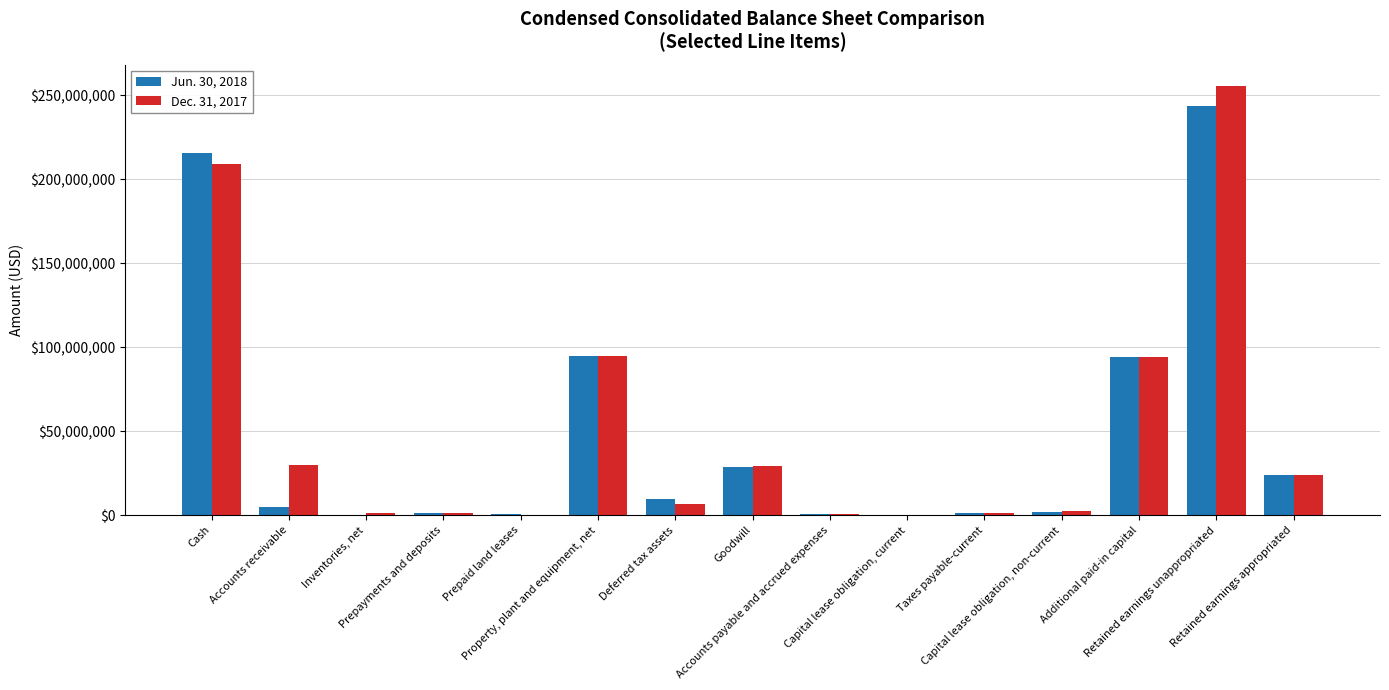

Which series changed the most between Accounts payable and accrued expenses and Retained earnings appropriated?

Jun. 30, 2018